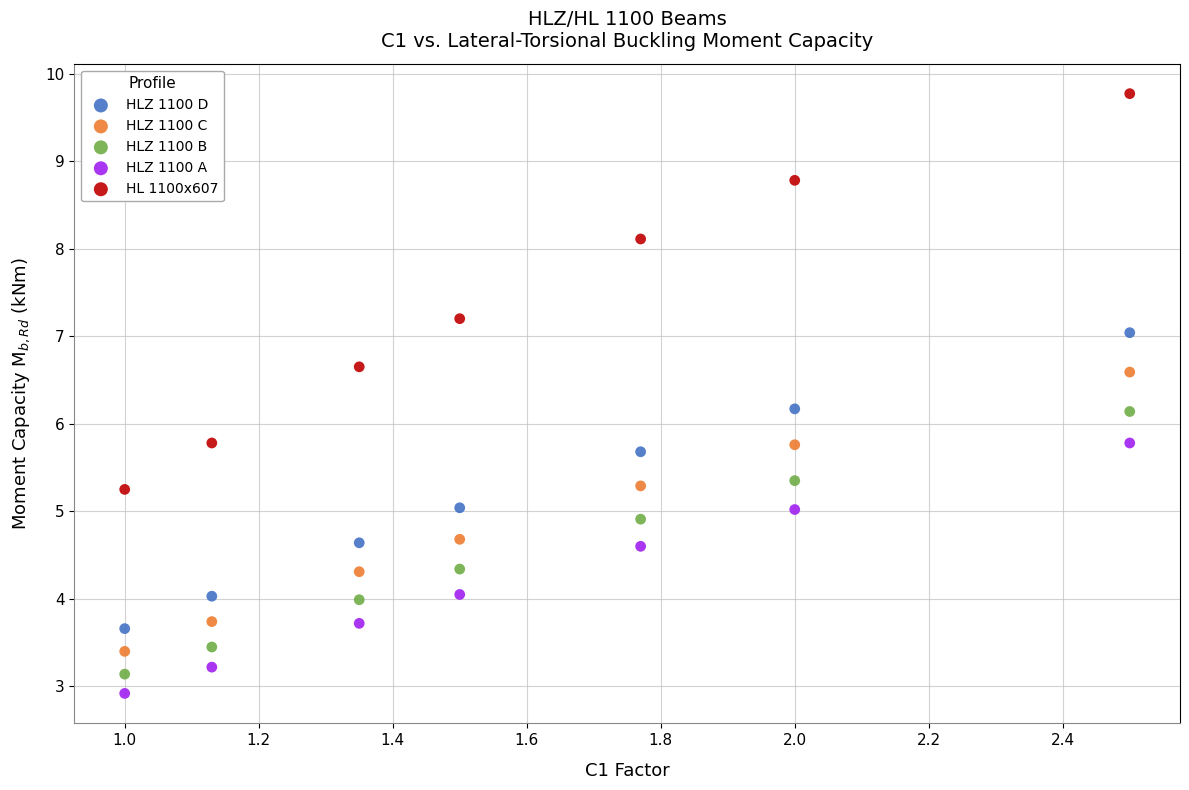

Across all data points, what is the range of X values (max minus min)?

1.5